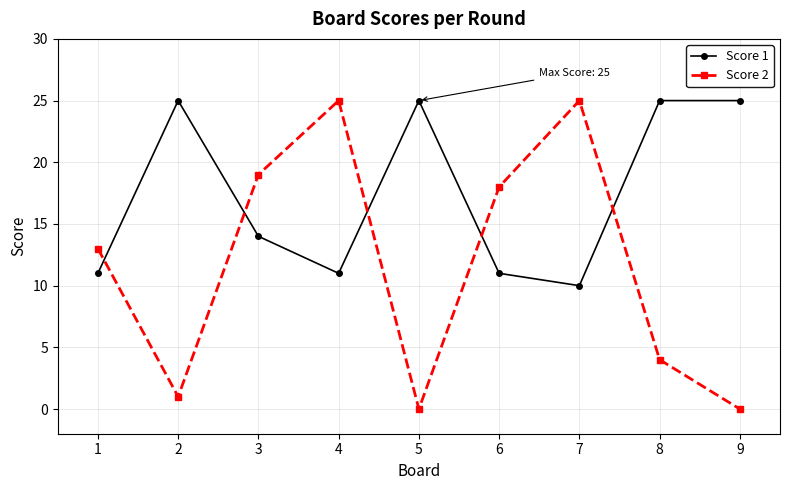

Where is the first local maximum for Score 2?

4